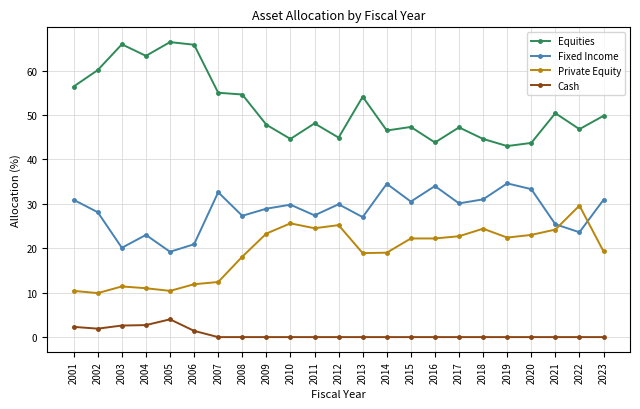

What is the sum of the Private Equity values at 2010 and 2002?

35.5